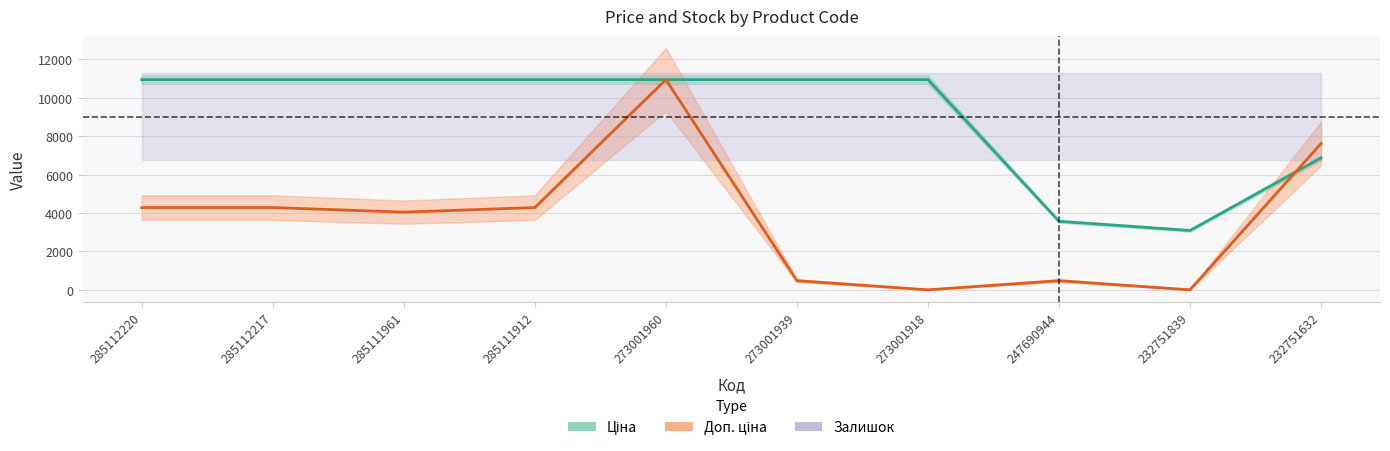

What is the greatest value displayed?

10952.0